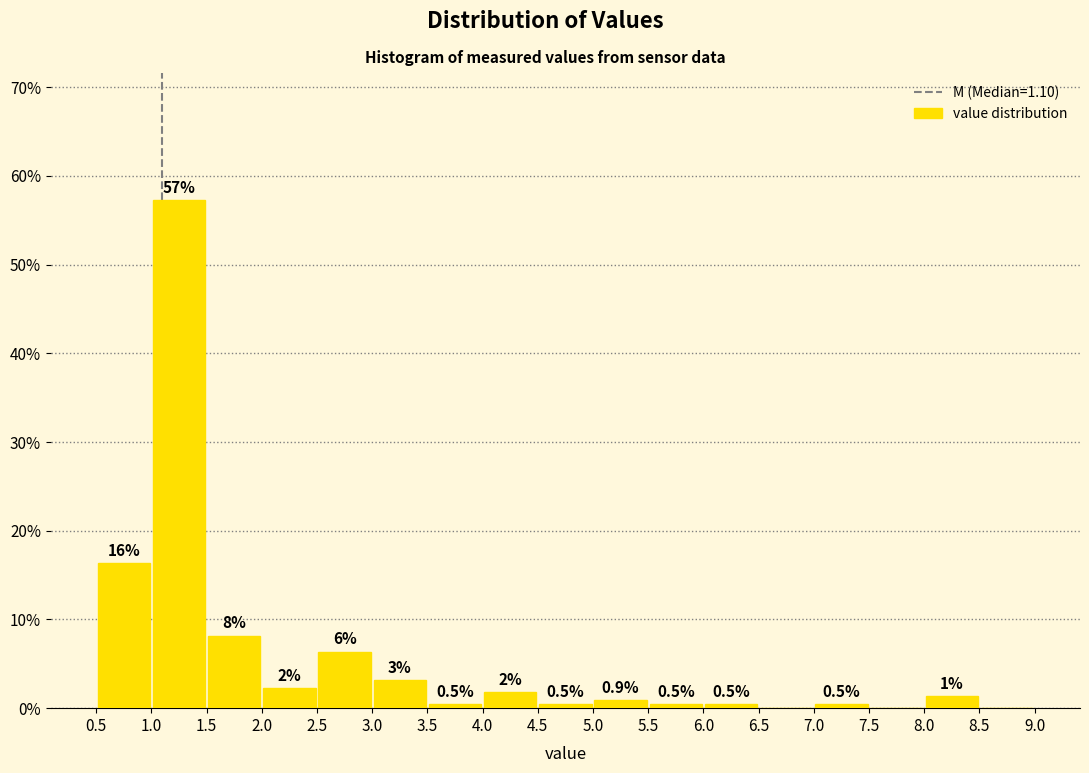

Which range on the x-axis has the tallest bar?

1.0 to 1.5